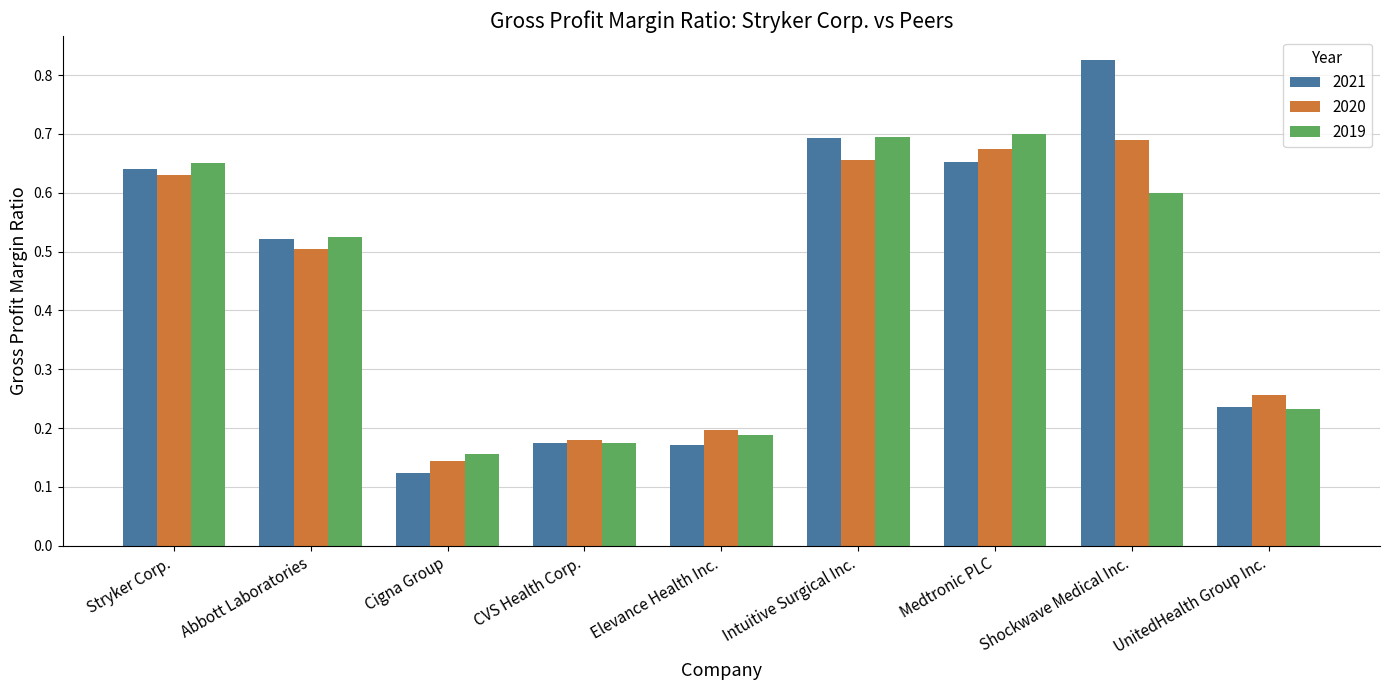

What is the label of the 5th bar from the left?

Elevance Health Inc.